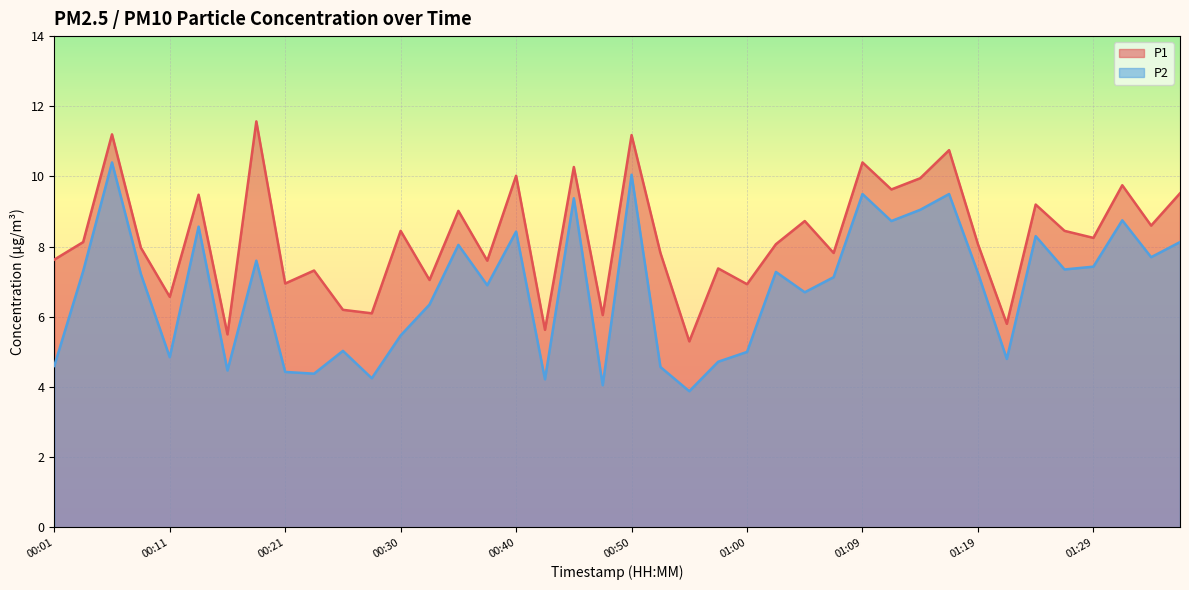

Reading left to right, extract all data points from this chart.

P1: 7.6	8.1	11.2	8.0	6.6	9.5	5.5	11.6	7.0	7.3	6.2	6.1	8.4	7.0	9.0	7.6	10.0	5.6	10.3	6.0	11.2	7.8	5.3	7.4	6.9	8.1	8.7	7.8	10.4	9.6	9.9	10.8	8.1	5.8	9.2	8.4	8.2	9.8	8.6	9.5
P2: 4.6	7.3	10.4	7.2	4.8	8.6	4.5	7.6	4.4	4.4	5.0	4.2	5.5	6.3	8.1	6.9	8.4	4.2	9.4	4.0	10.1	4.6	3.9	4.7	5.0	7.3	6.7	7.1	9.5	8.7	9.1	9.5	7.2	4.8	8.3	7.3	7.4	8.8	7.7	8.1